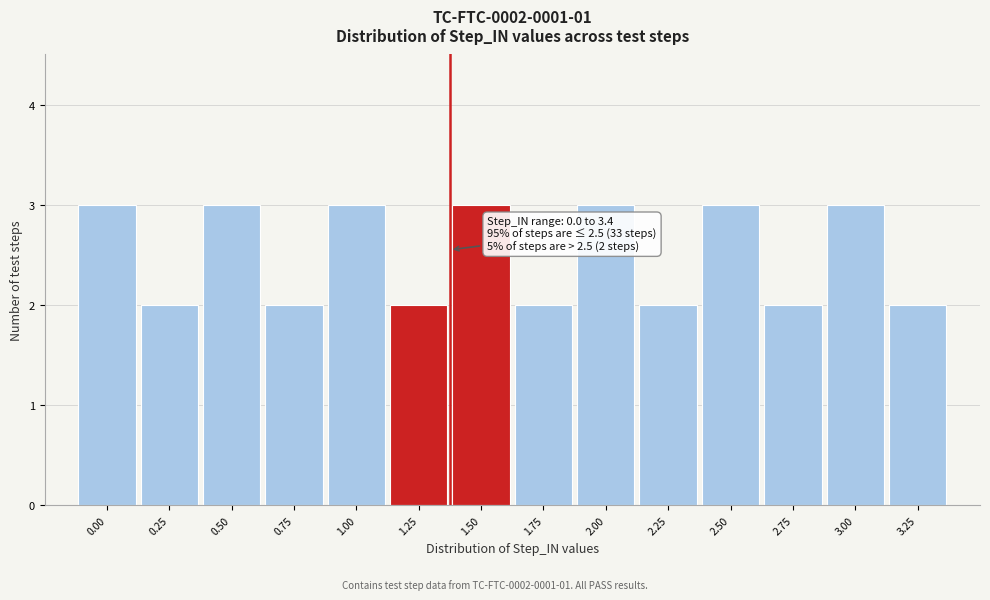

Reading right to left, transcribe all the data shown in this chart.

3.25=2	3.00=3	2.75=2	2.50=3	2.25=2	2.00=3	1.75=2	1.50=3	1.25=2	1.00=3	0.75=2	0.50=3	0.25=2	0.00=3